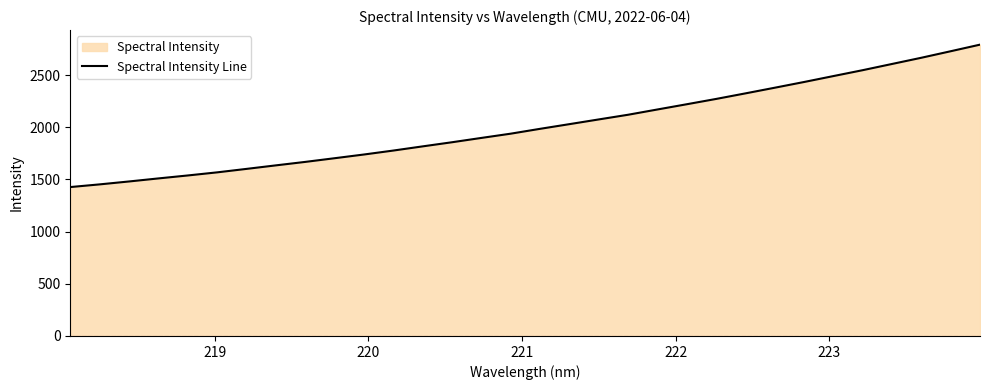

What is the greatest value displayed?

2791.6